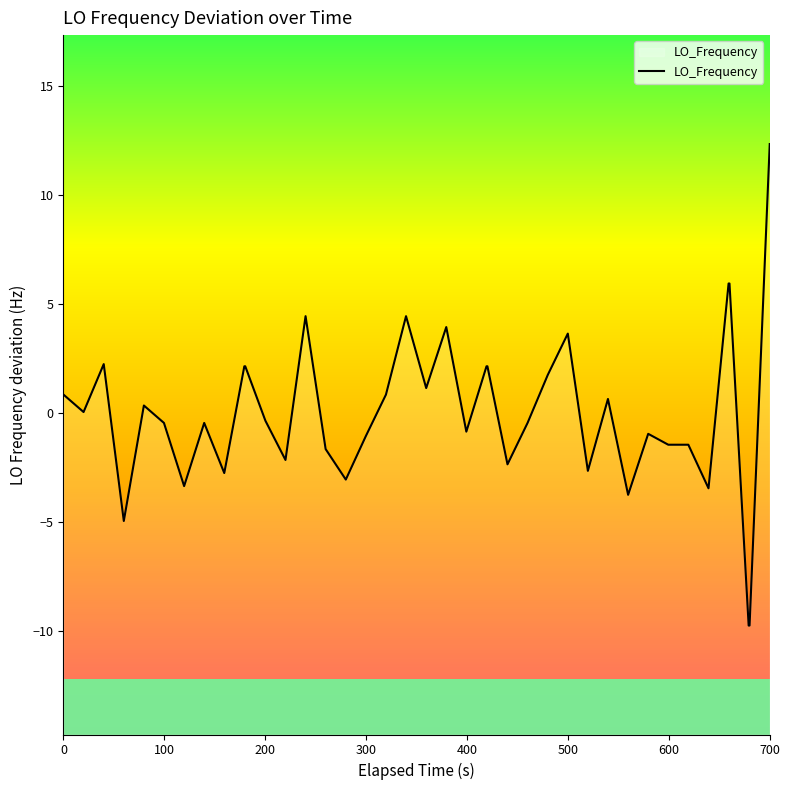

How many values are below 0?

21